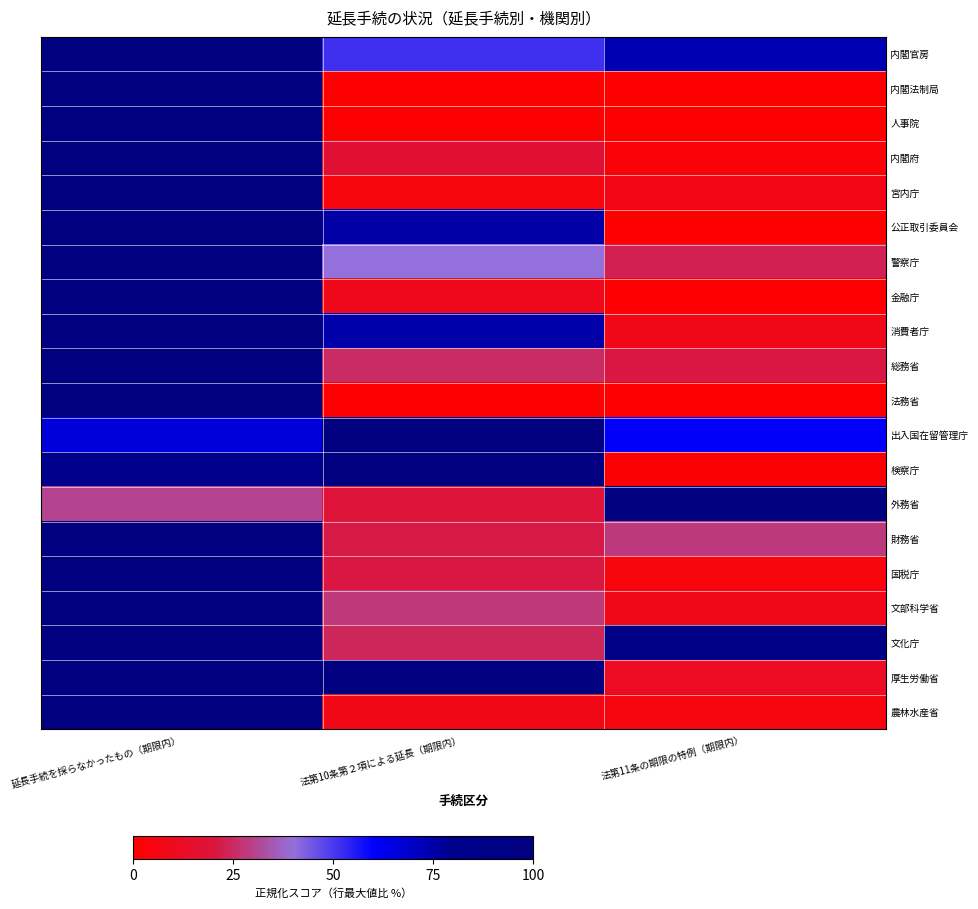

Reading right to left, what are all the values shown in this chart?

内閣官房: 法第11条の期限の特例（期限内）=73.0	法第10条第２項による延長（期限内）=51.2	延長手続を採らなかったもの（期限内）=100.0
内閣法制局: 法第11条の期限の特例（期限内）=0.0	法第10条第２項による延長（期限内）=0.0	延長手続を採らなかったもの（期限内）=100.0
人事院: 法第11条の期限の特例（期限内）=0.1	法第10条第２項による延長（期限内）=0.9	延長手続を採らなかったもの（期限内）=100.0
内閣府: 法第11条の期限の特例（期限内）=3.4	法第10条第２項による延長（期限内）=16.9	延長手続を採らなかったもの（期限内）=100.0
宮内庁: 法第11条の期限の特例（期限内）=6.7	法第10条第２項による延長（期限内）=4.4	延長手続を採らなかったもの（期限内）=100.0
公正取引委員会: 法第11条の期限の特例（期限内）=0.0	法第10条第２項による延長（期限内）=75.0	延長手続を採らなかったもの（期限内）=100.0
警察庁: 法第11条の期限の特例（期限内）=22.7	法第10条第２項による延長（期限内）=39.9	延長手続を採らなかったもの（期限内）=100.0
金融庁: 法第11条の期限の特例（期限内）=1.0	法第10条第２項による延長（期限内）=8.7	延長手続を採らなかったもの（期限内）=100.0
消費者庁: 法第11条の期限の特例（期限内）=8.5	法第10条第２項による延長（期限内）=74.5	延長手続を採らなかったもの（期限内）=100.0
総務省: 法第11条の期限の特例（期限内）=21.0	法第10条第２項による延長（期限内）=25.4	延長手続を採らなかったもの（期限内）=100.0
法務省: 法第11条の期限の特例（期限内）=0.3	法第10条第２項による延長（期限内）=0.7	延長手続を採らなかったもの（期限内）=100.0
出入国在留管理庁: 法第11条の期限の特例（期限内）=60.6	法第10条第２項による延長（期限内）=100.0	延長手続を採らなかったもの（期限内）=66.1
検察庁: 法第11条の期限の特例（期限内）=1.5	法第10条第２項による延長（期限内）=100.0	延長手続を採らなかったもの（期限内）=79.4
外務省: 法第11条の期限の特例（期限内）=100.0	法第10条第２項による延長（期限内）=19.3	延長手続を採らなかったもの（期限内）=30.5
財務省: 法第11条の期限の特例（期限内）=28.4	法第10条第２項による延長（期限内）=21.2	延長手続を採らなかったもの（期限内）=100.0
国税庁: 法第11条の期限の特例（期限内）=4.3	法第10条第２項による延長（期限内）=20.8	延長手続を採らなかったもの（期限内）=100.0
文部科学省: 法第11条の期限の特例（期限内）=8.1	法第10条第２項による延長（期限内）=27.8	延長手続を採らなかったもの（期限内）=100.0
文化庁: 法第11条の期限の特例（期限内）=88.0	法第10条第２項による延長（期限内）=24.0	延長手続を採らなかったもの（期限内）=100.0
厚生労働省: 法第11条の期限の特例（期限内）=11.4	法第10条第２項による延長（期限内）=100.0	延長手続を採らなかったもの（期限内）=98.9
農林水産省: 法第11条の期限の特例（期限内）=5.2	法第10条第２項による延長（期限内）=7.6	延長手続を採らなかったもの（期限内）=100.0